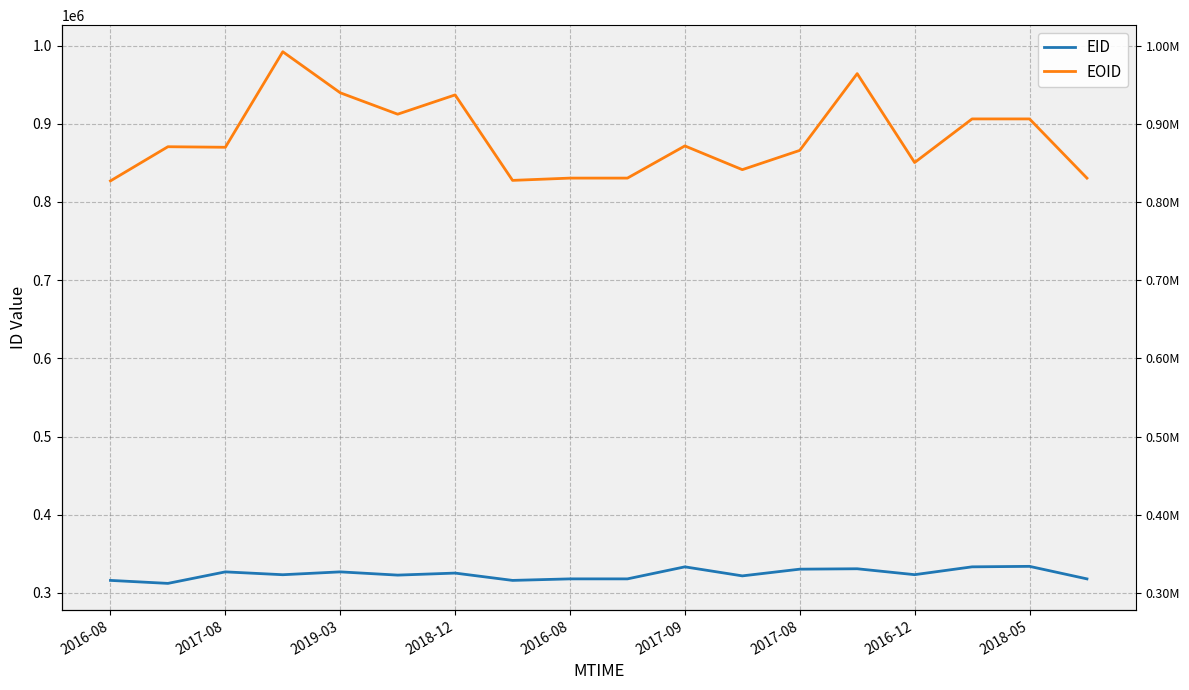

Reading left to right, what are all the values shown in this chart?

EID: 315920	312093	326829	323181	326832	322685	325275	315913	317867	317865	333261	321704	330283	330801	323254	333265	333887	317860
EOID: 827011	870709	870007	992209	939708	912327	937001	827650	830568	830569	871740	841375	866016	964220	850511	906274	906276	830554